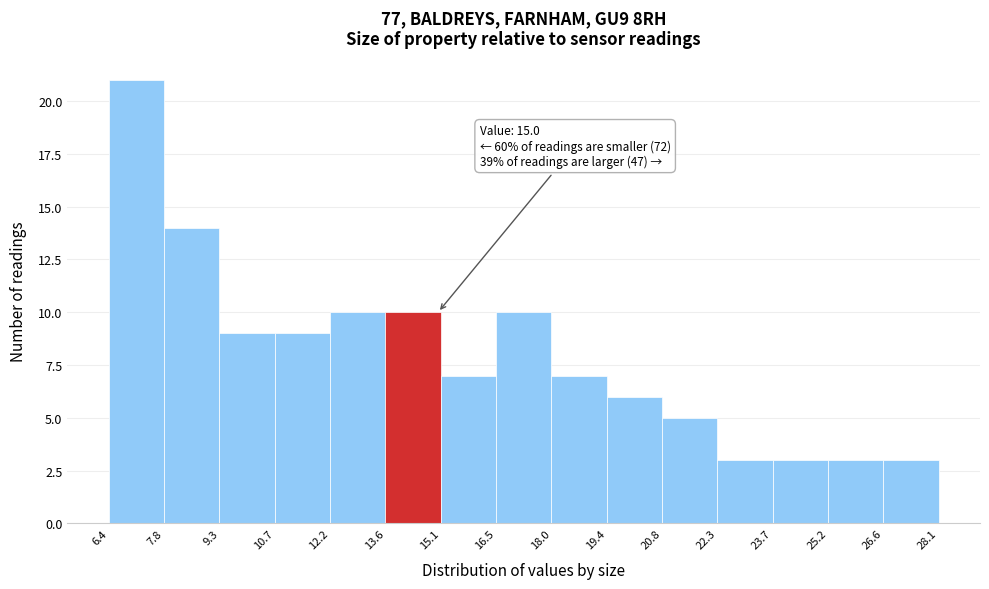

Which range on the x-axis has the tallest bar?

6.4 to 7.8